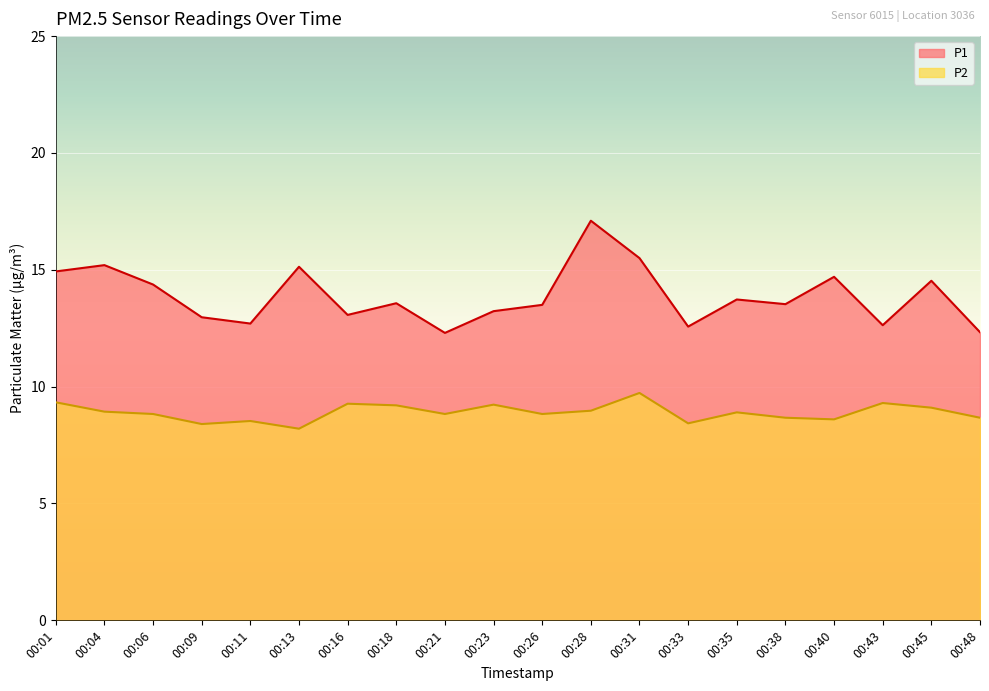

At which category does the chart reach its peak across all series?

00:28